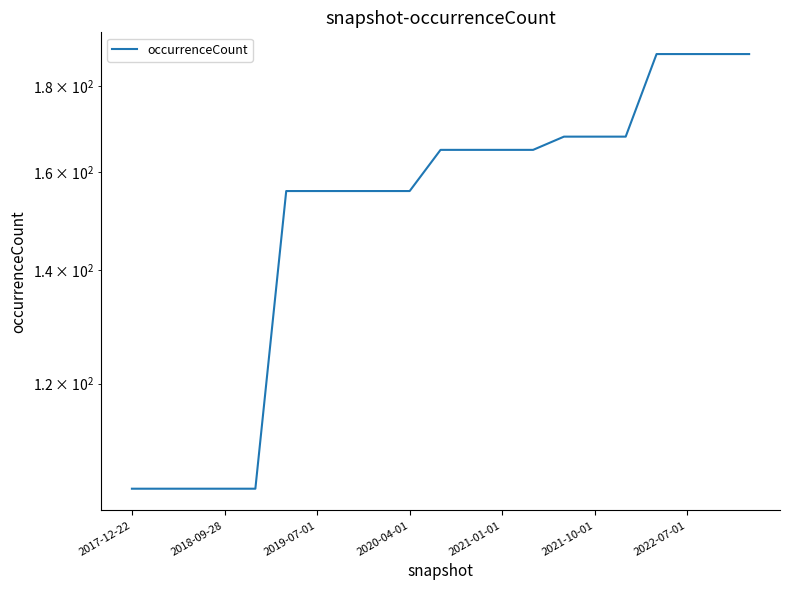

True or false: the data has more than 1 interior local peaks.

False